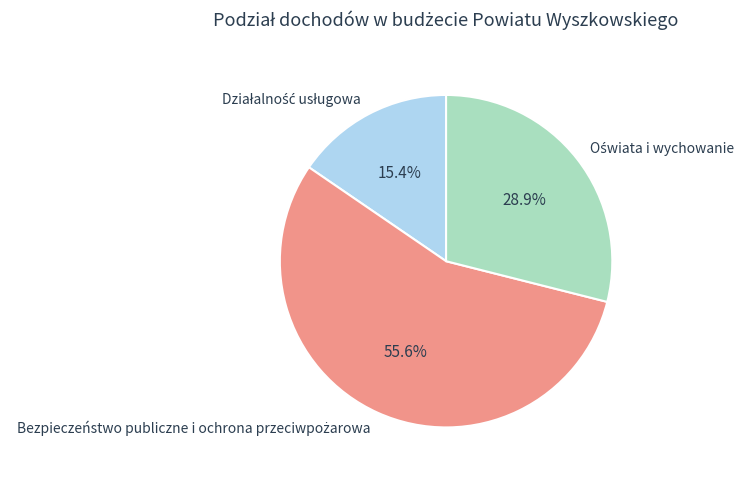

To the nearest percent, what is the difference between the largest and smallest slice percentages?

40%